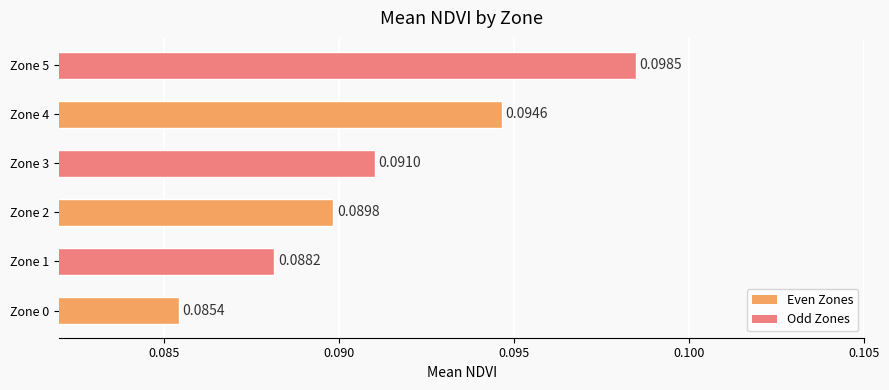

How many bars are there in total?

6